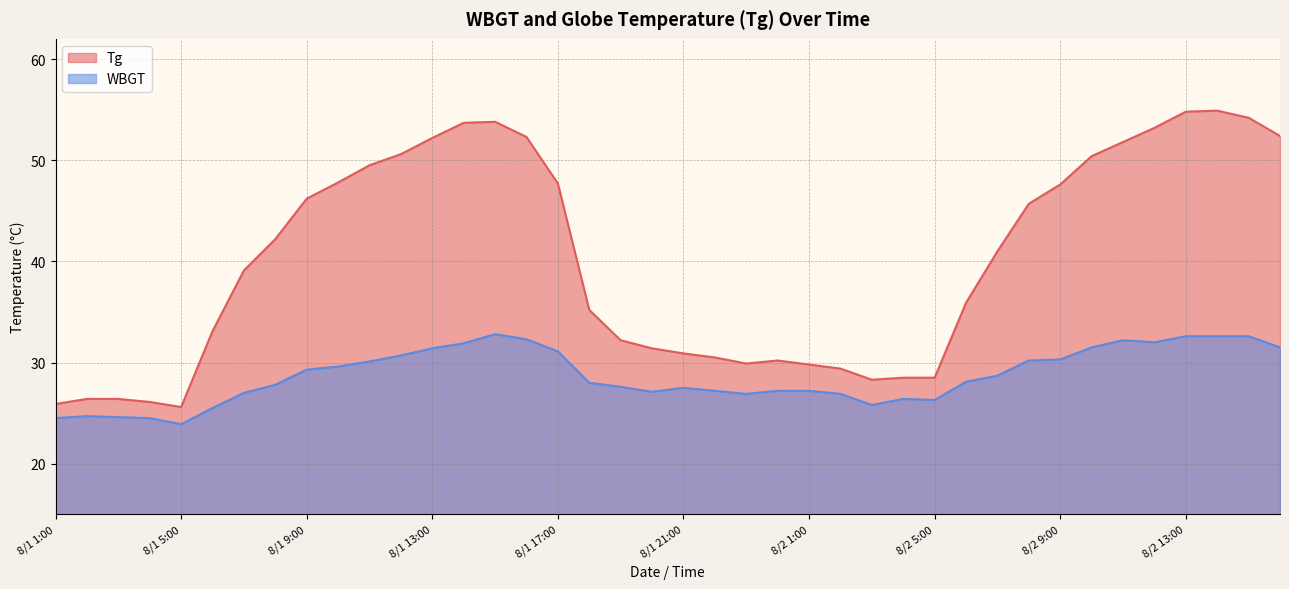

Read the Tg value at 8/2 9:00.

47.6